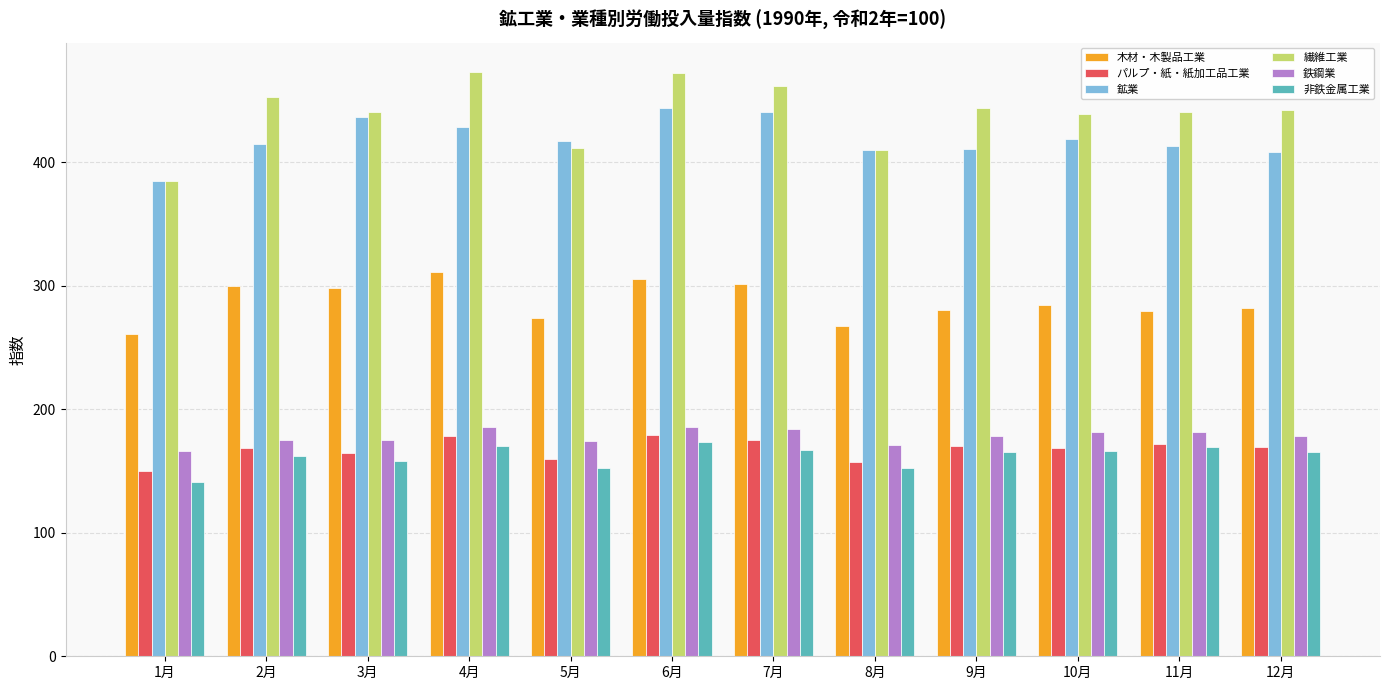

How many data points in 鉱業 are less than 417?

6